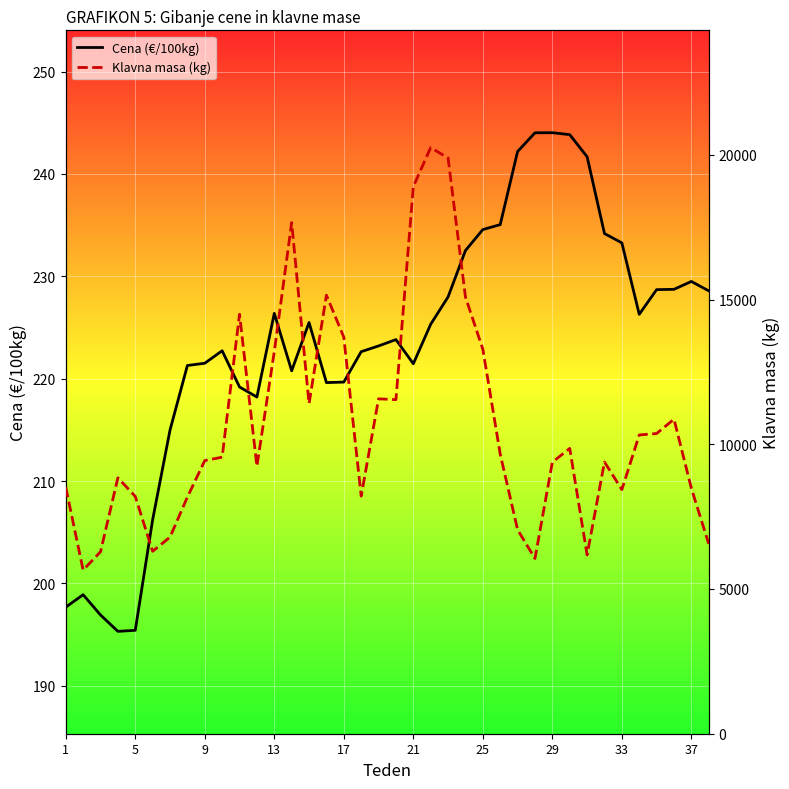

True or false: Klavna masa (kg) has more than 1 points higher than both neighbors.

True